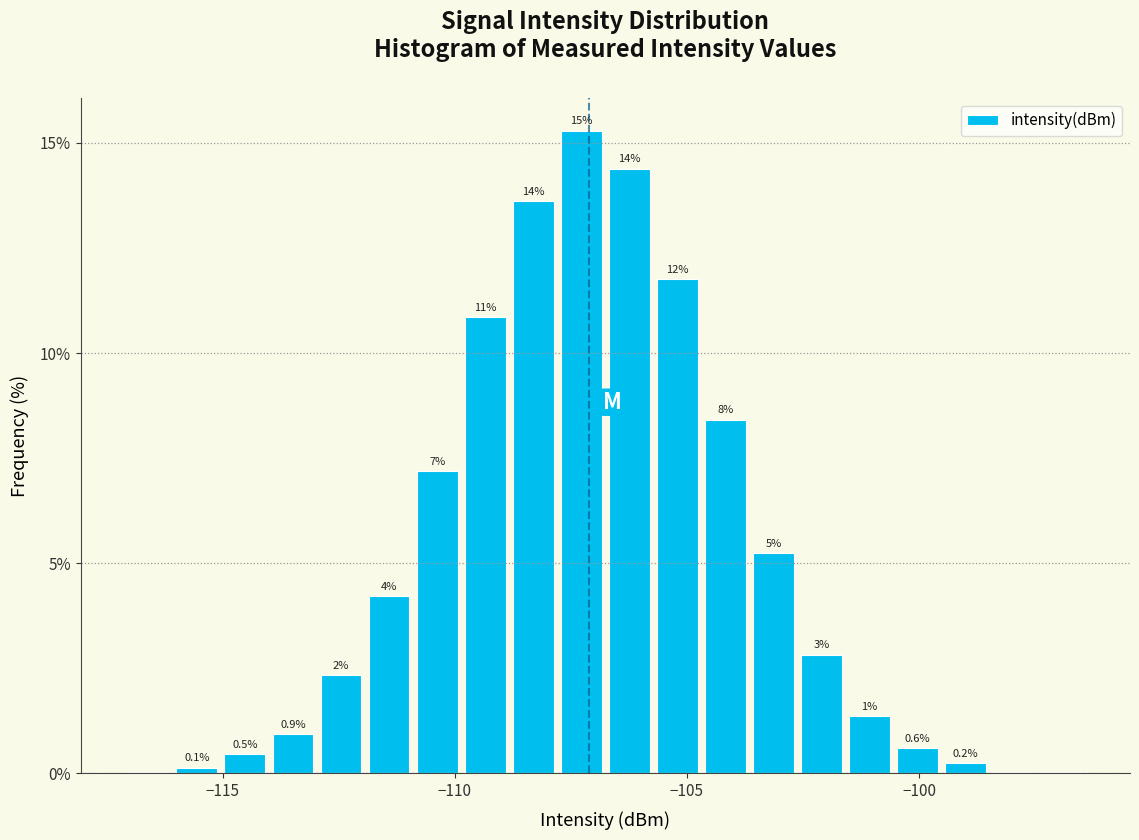

Around what value on the x-axis is the tallest bar? Give the approximate position of its centre, as read against the axis.

-107.5